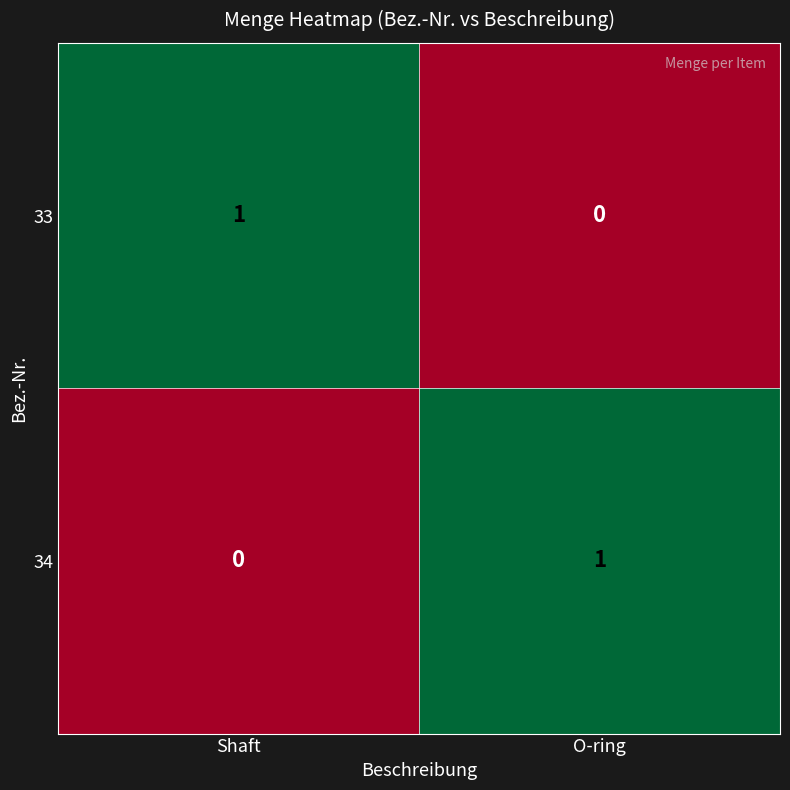

At O-ring, list the series in order from largest to smallest.

34, 33